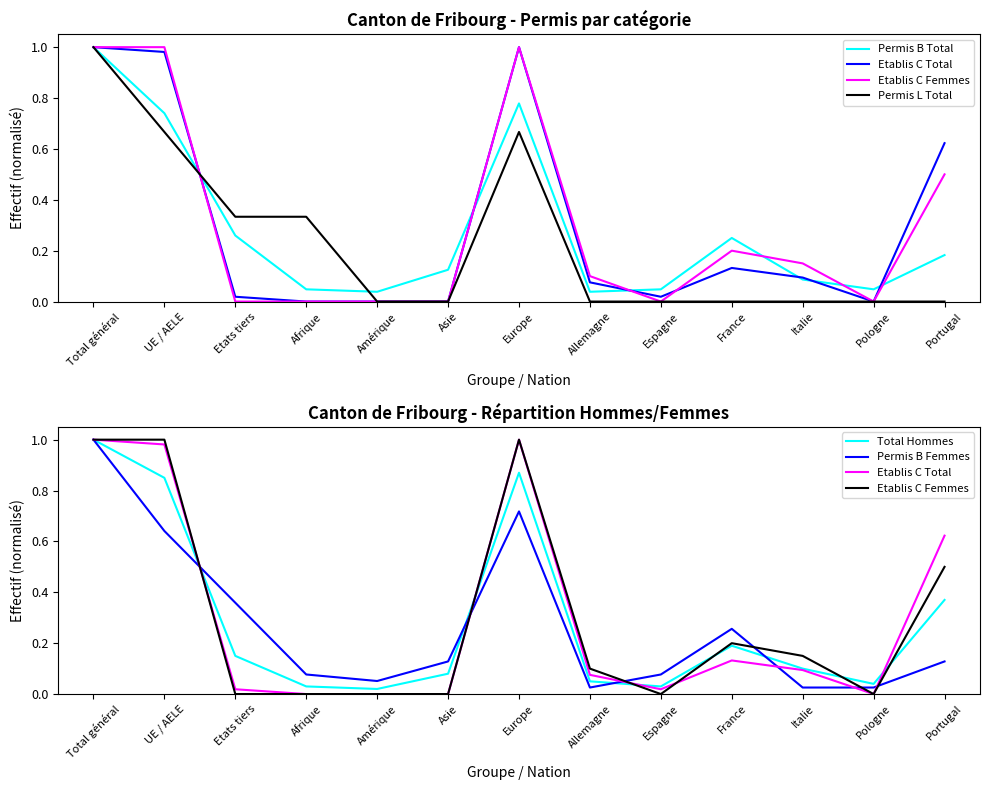

The Etablis C Femmes series shows 0.5 at Total général. True or false?

False